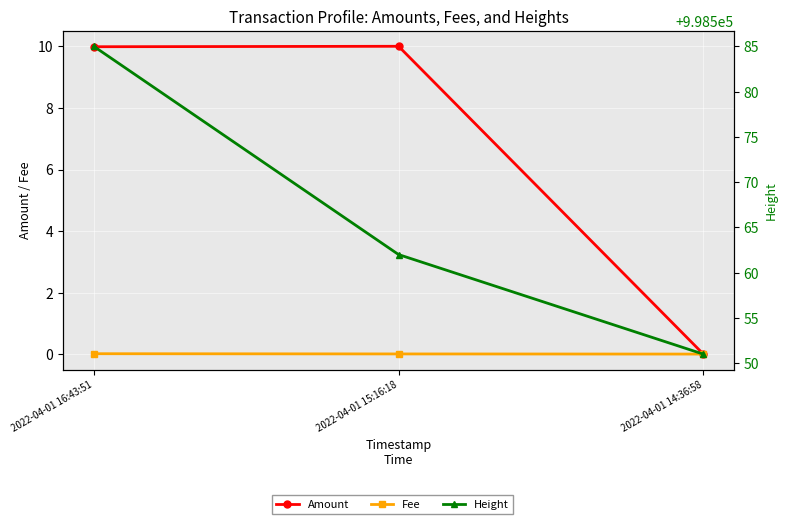

Reading right to left, what are all the values shown in this chart?

Amount: 2022-04-01 14:36:58=0.0	2022-04-01 15:16:18=10.0	2022-04-01 16:43:51=10.0
Fee: 2022-04-01 14:36:58=0.0	2022-04-01 15:16:18=0.0	2022-04-01 16:43:51=0.0
Height: 2022-04-01 14:36:58=998551.0	2022-04-01 15:16:18=998562.0	2022-04-01 16:43:51=998585.0